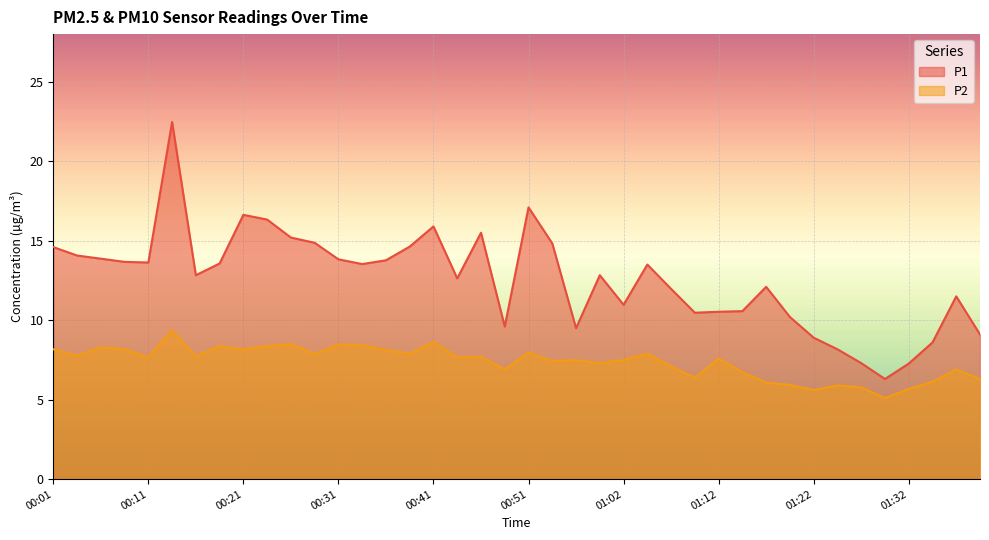

What is the difference between the maximum and minimum values in the P2 series?

4.3